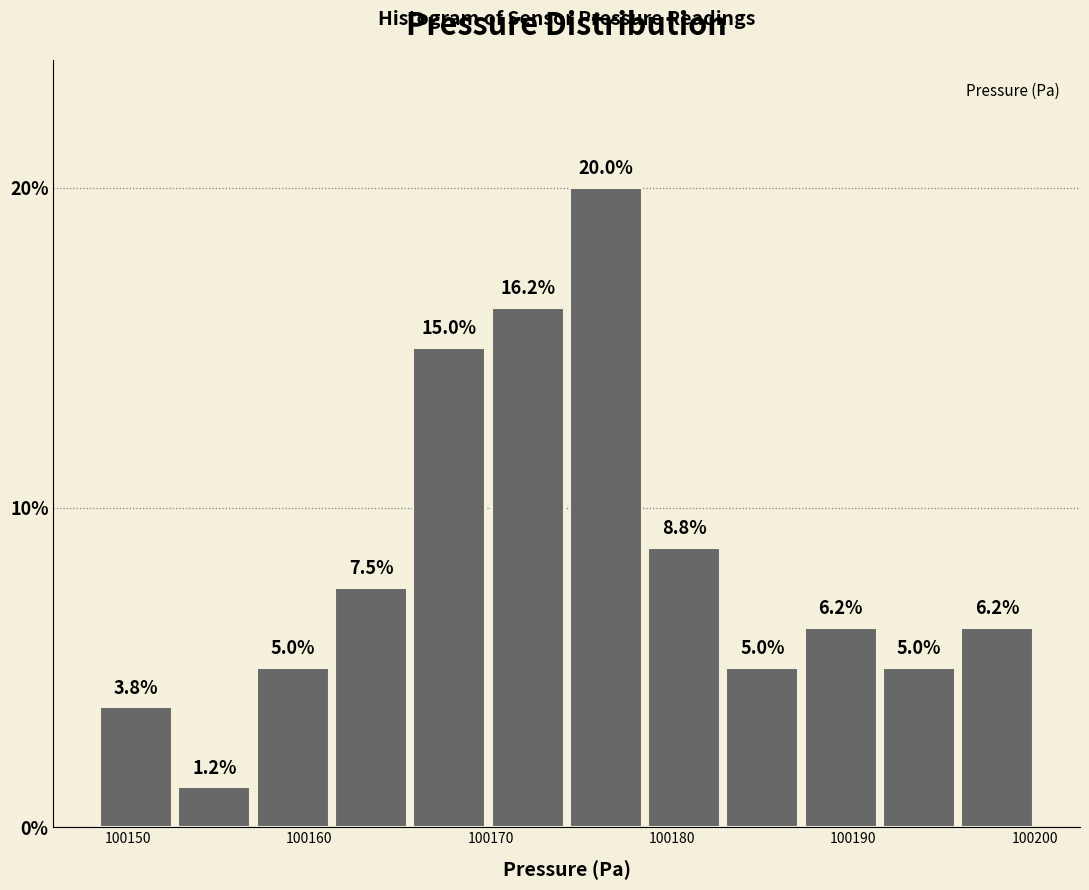

How tall is the bar that spans 100170 to 100174 on the x-axis? The bar edges are not printed on the chart, so give them approximately, as read against the axis.

16.2